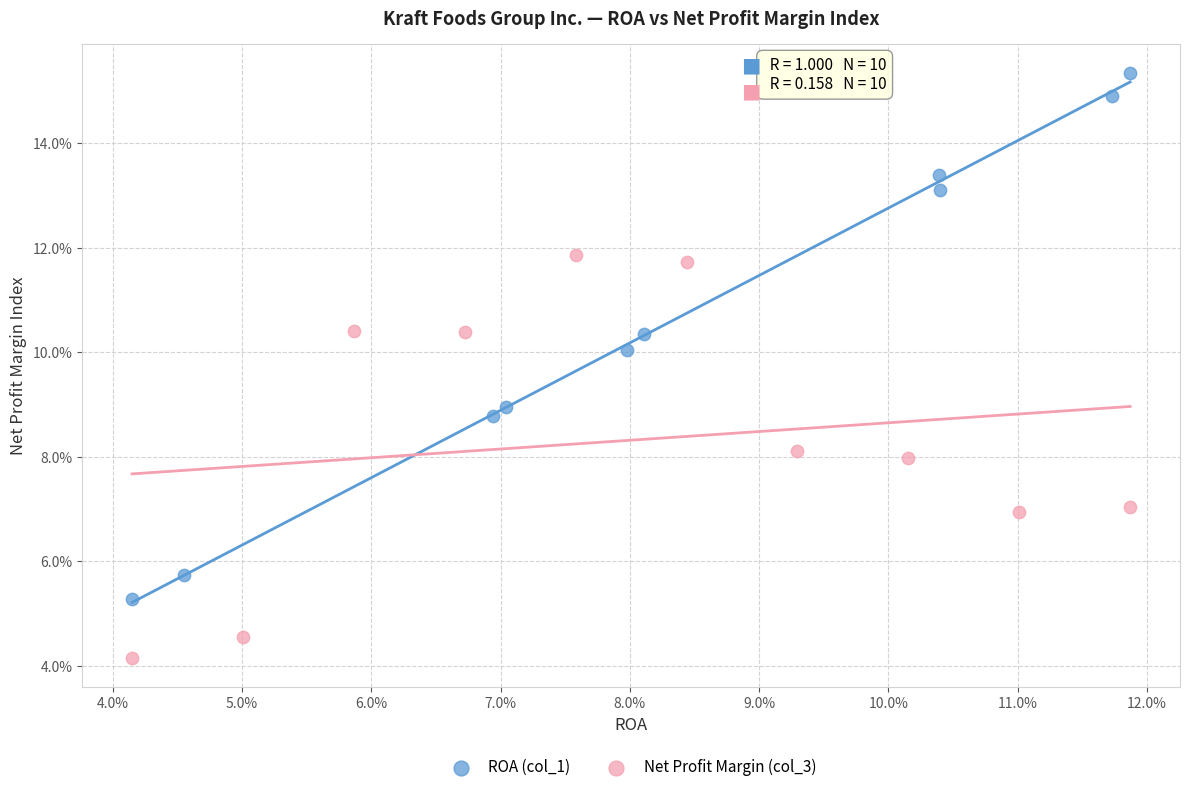

Which series reaches the maximum Y coordinate?

ROA (col_1)